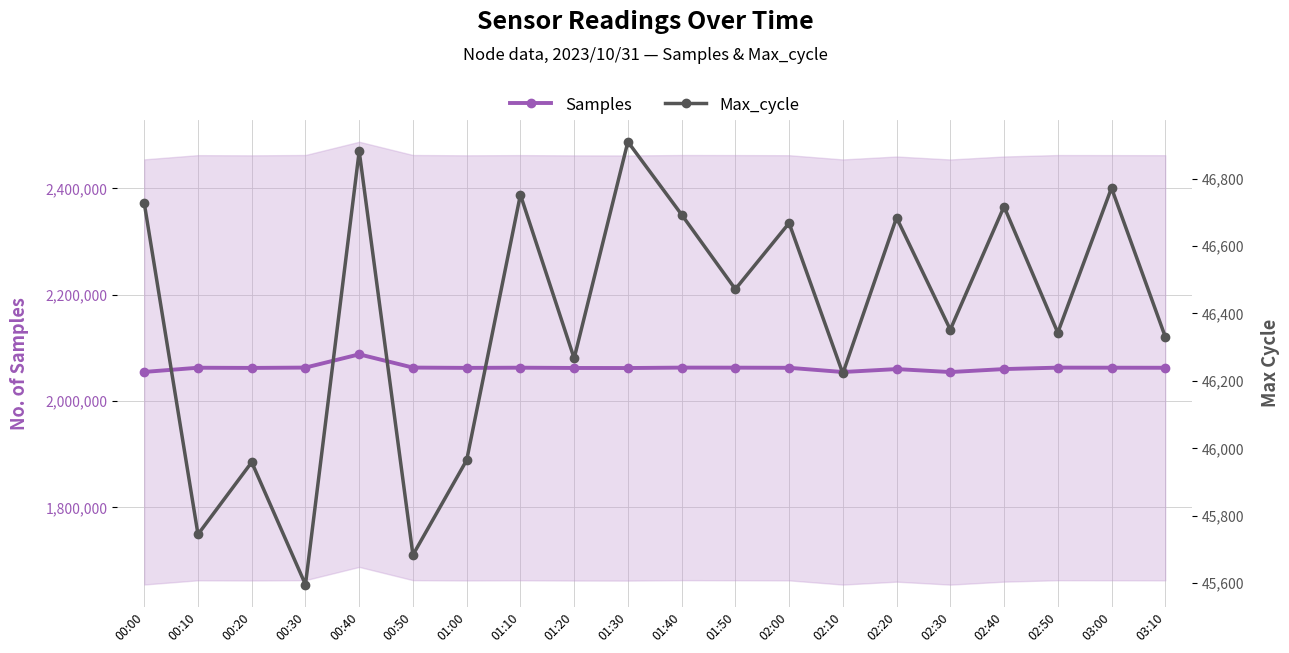

What is the minimum value shown in the chart?

45596